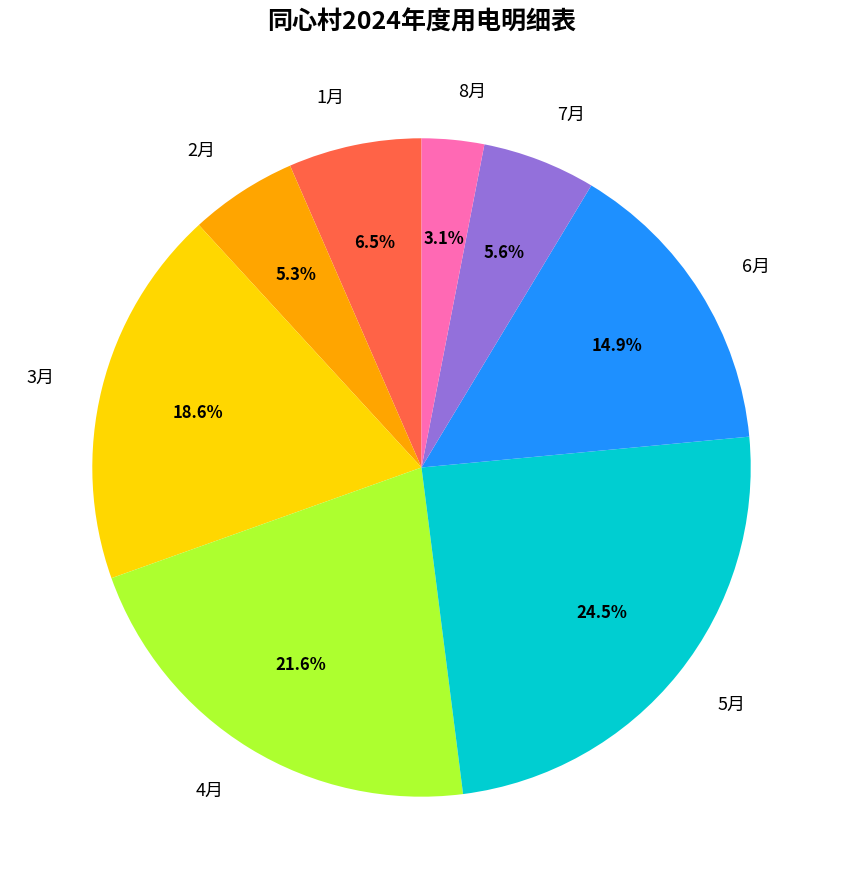

To the nearest percent, what is the combined percentage of 5月 and 8月?

28%